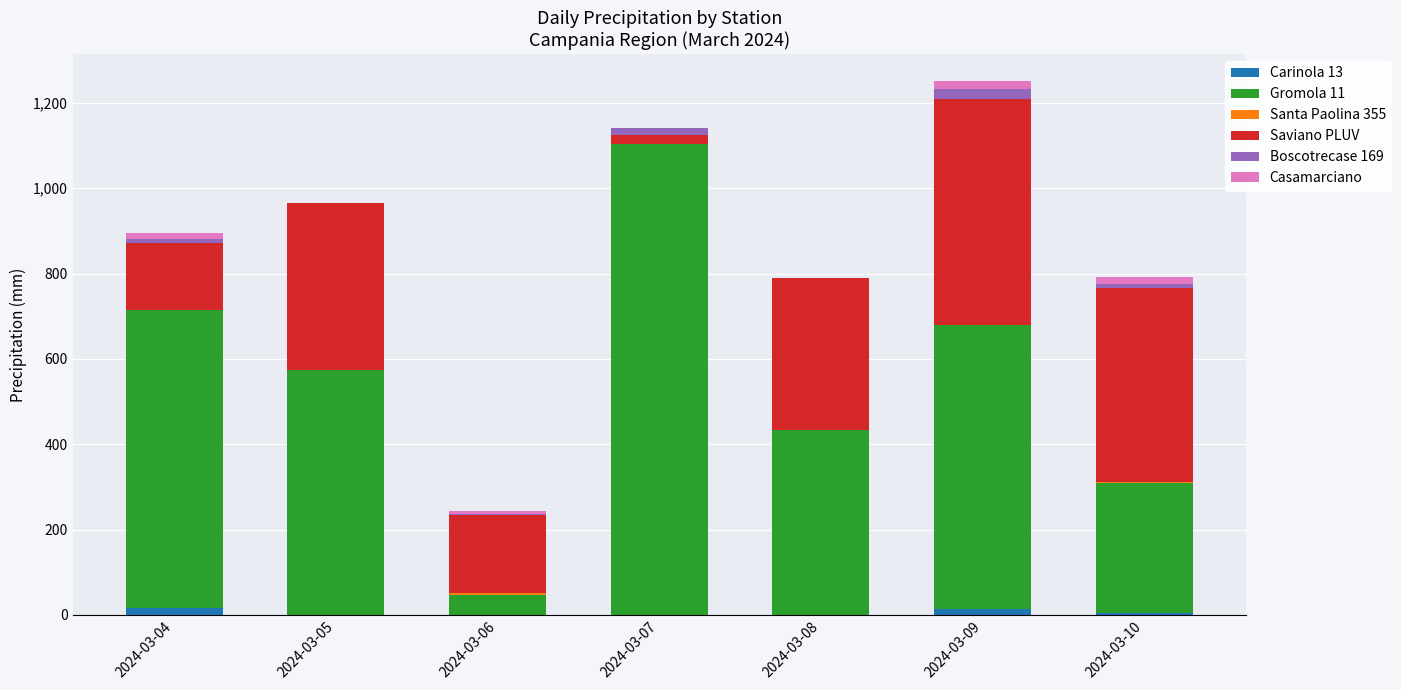

Between 2024-03-05 and 2024-03-04, which is larger?

2024-03-04